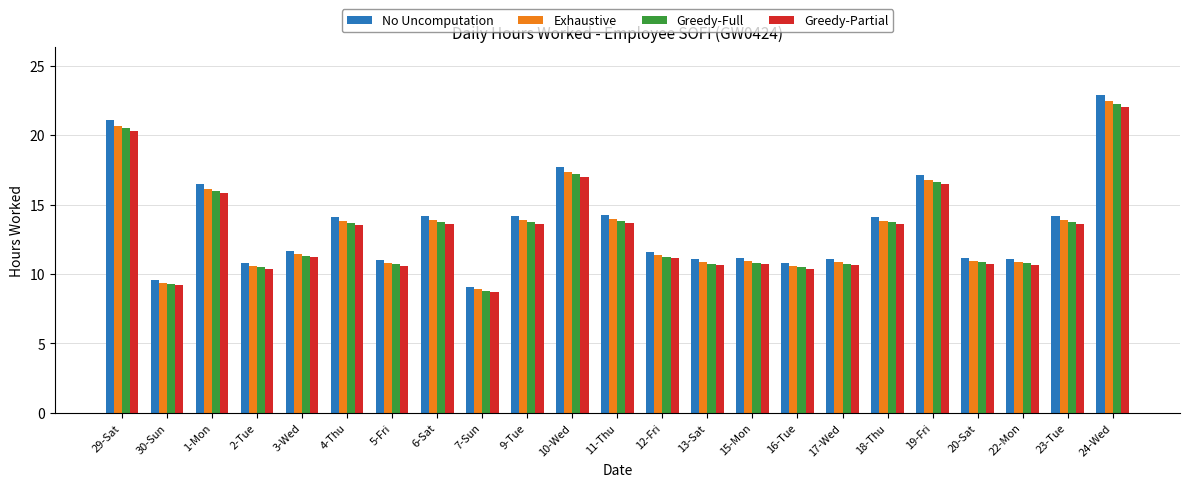

Which series has the largest range (max minus min)?

No Uncomputation